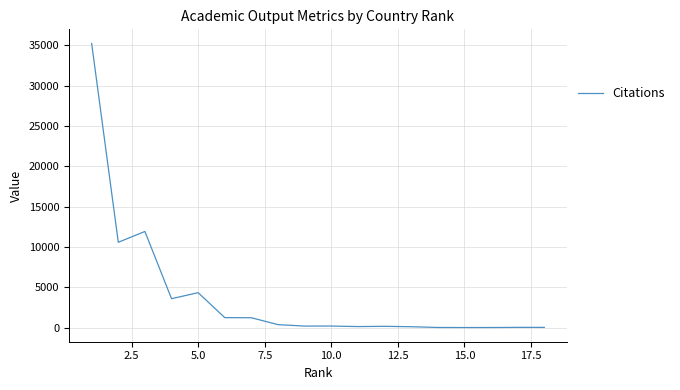

What is the difference between the maximum and minimum values?

35231